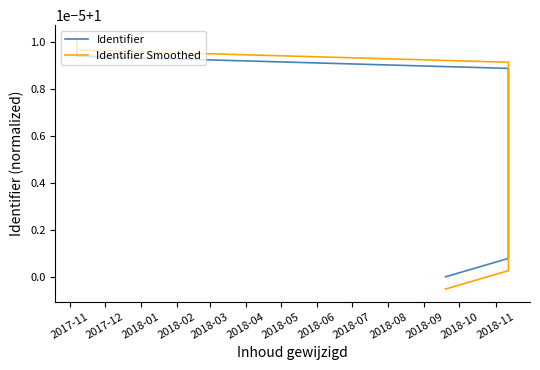

Is the value of Identifier at 2018-04 greater than the value of Identifier Smoothed at 2018-05?

No